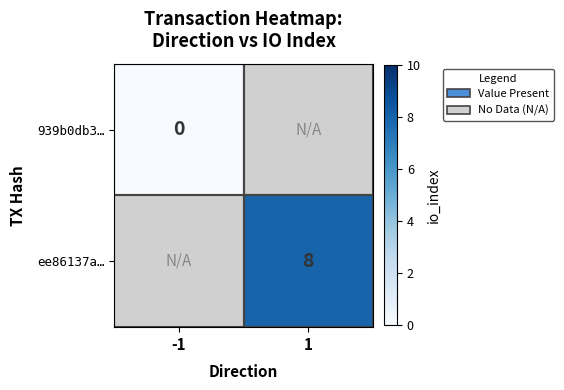

Which series has the largest range (max minus min)?

939b0db3…